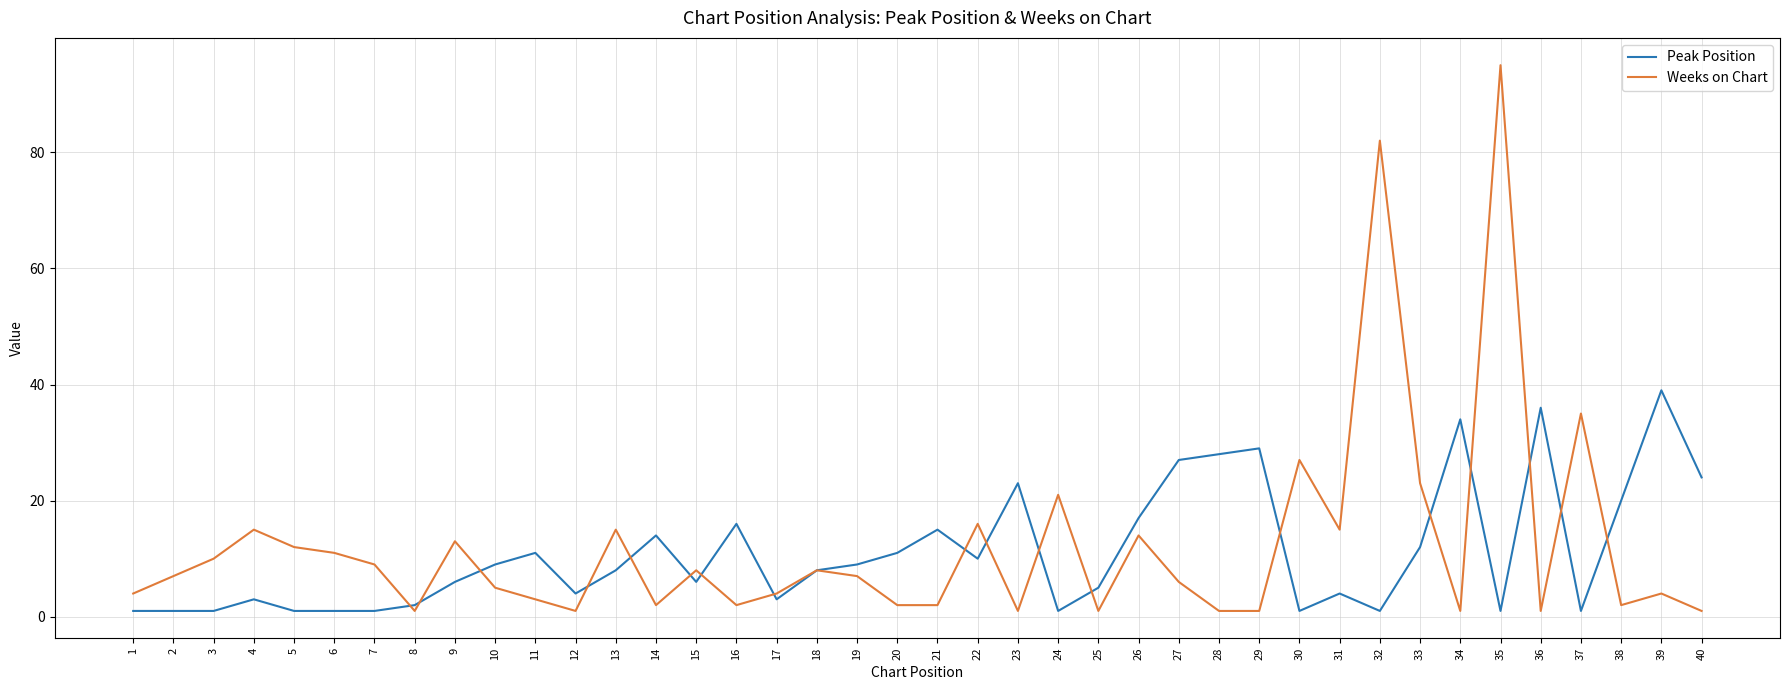

The value of Weeks on Chart at 30 is 27. True or false?

True